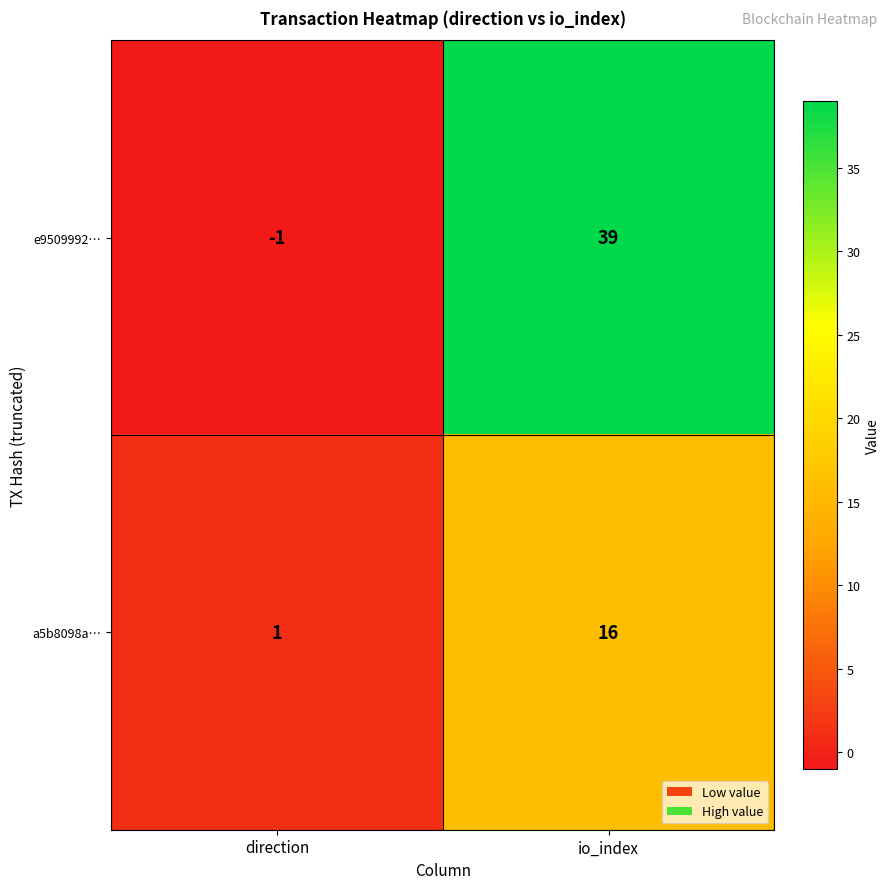

Rank the series by their average value, from lowest to highest.

a5b8098a…, e9509992…